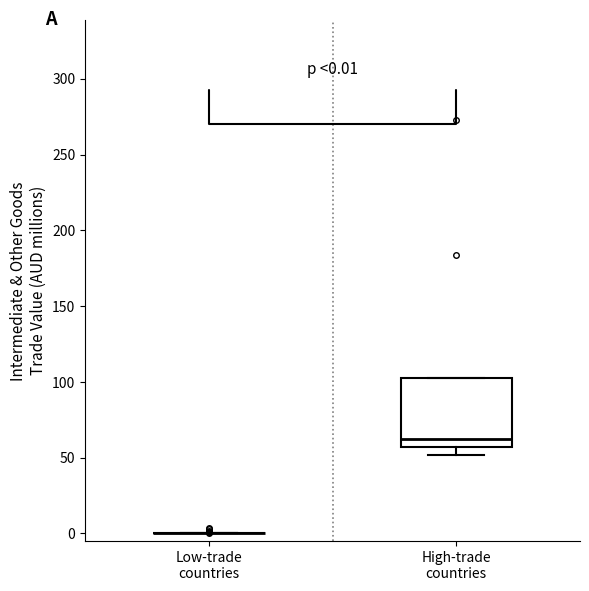

Which box is the tallest, from its lower edge to its upper edge?

High-trade countries